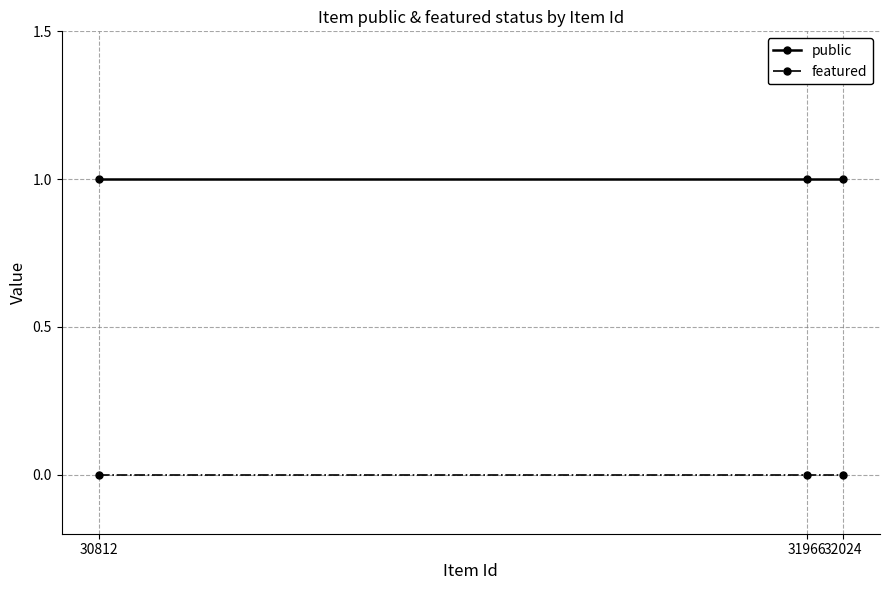

List the series in order of their overall mean, highest first.

public, featured